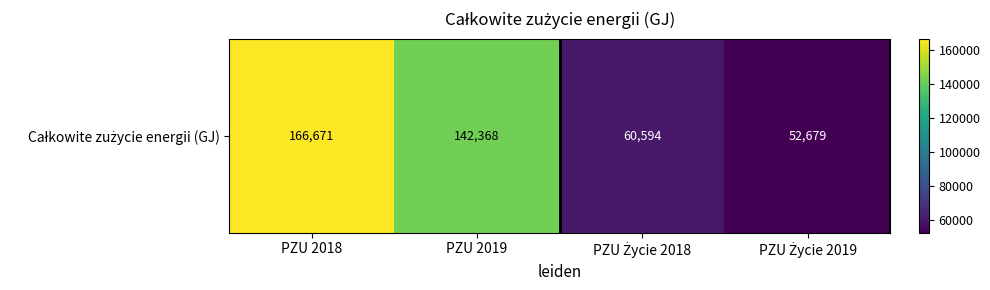

What is the difference between the maximum and minimum values?

113992